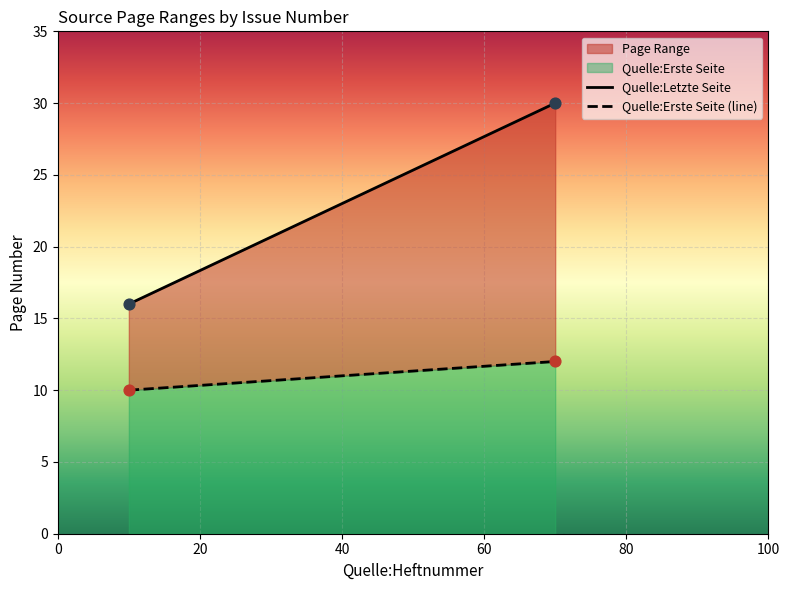

Which series has the largest total across all categories?

Quelle:Letzte Seite